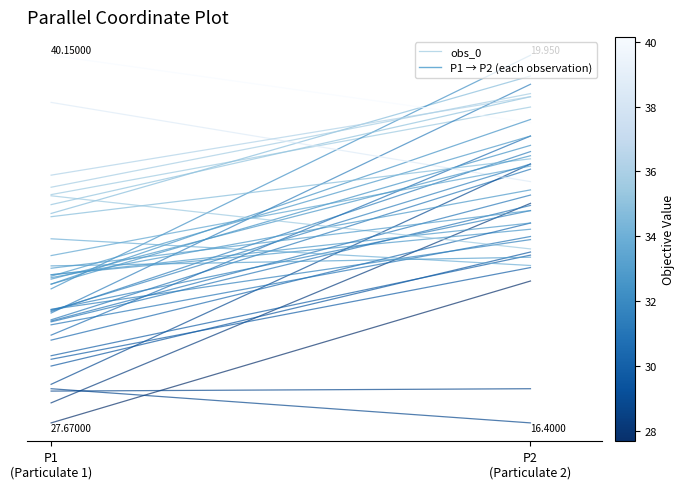

Does the chart display data point markers on the line(s)?

No